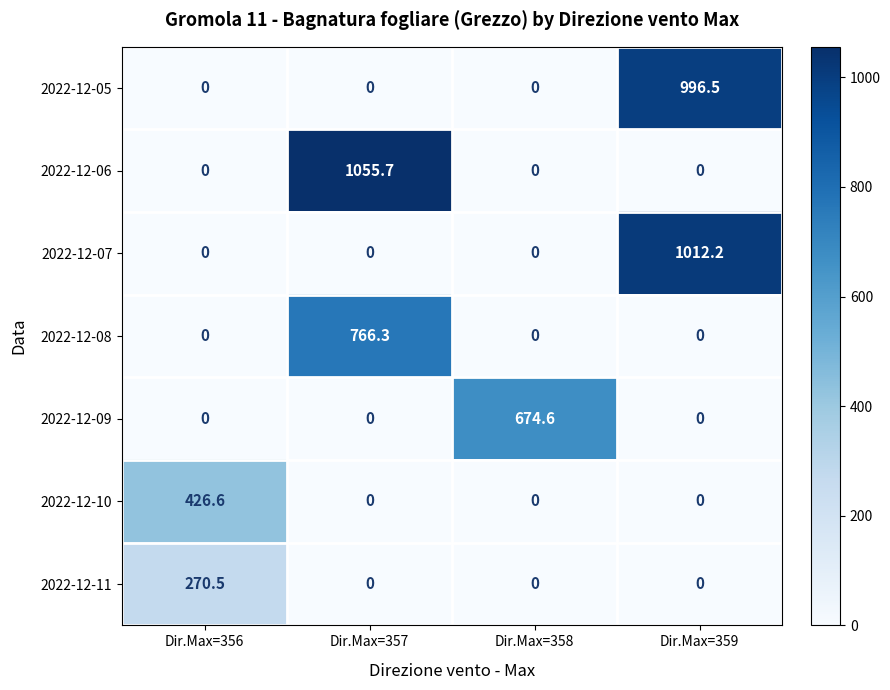

Reading left to right, list all the values displayed in this chart.

2022-12-05: Dir.Max=356=0.0	Dir.Max=357=0.0	Dir.Max=358=0.0	Dir.Max=359=996.5
2022-12-06: Dir.Max=356=0.0	Dir.Max=357=1055.7	Dir.Max=358=0.0	Dir.Max=359=0.0
2022-12-07: Dir.Max=356=0.0	Dir.Max=357=0.0	Dir.Max=358=0.0	Dir.Max=359=1012.2
2022-12-08: Dir.Max=356=0.0	Dir.Max=357=766.3	Dir.Max=358=0.0	Dir.Max=359=0.0
2022-12-09: Dir.Max=356=0.0	Dir.Max=357=0.0	Dir.Max=358=674.6	Dir.Max=359=0.0
2022-12-10: Dir.Max=356=426.6	Dir.Max=357=0.0	Dir.Max=358=0.0	Dir.Max=359=0.0
2022-12-11: Dir.Max=356=270.5	Dir.Max=357=0.0	Dir.Max=358=0.0	Dir.Max=359=0.0